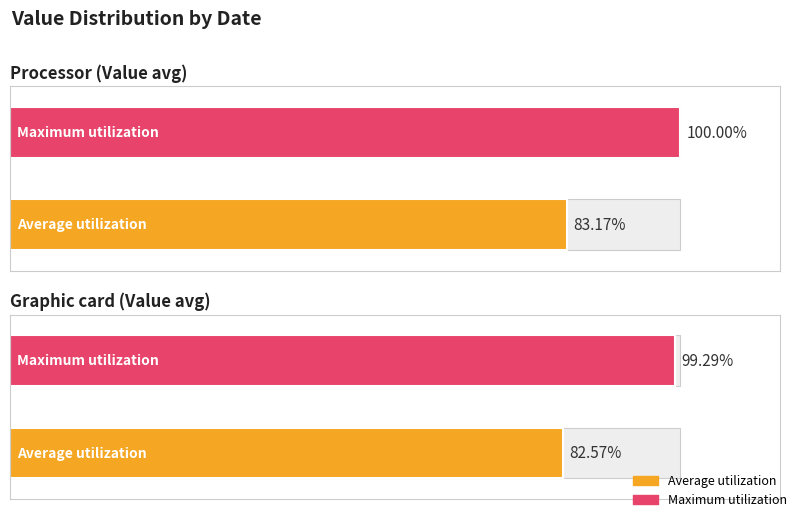

The value of Maximum utilization at 20150428 is -181. True or false?

False